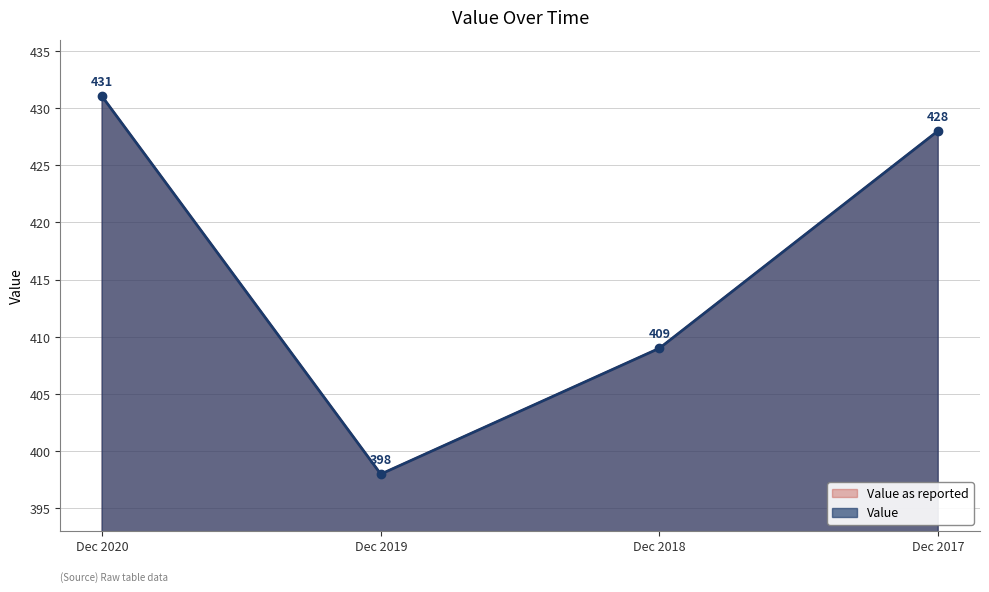

True or false: Value and Value as reported cross at least once.

False